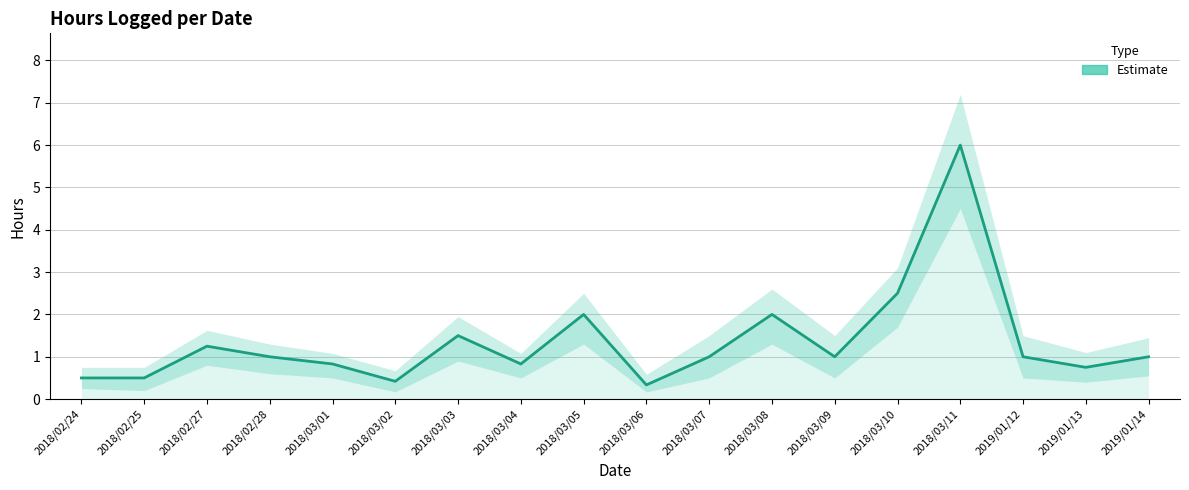

Where does the data first go above 1?

2018/02/27